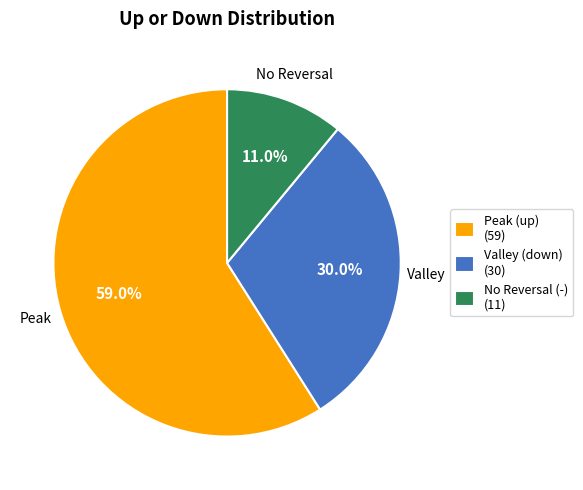

Between Peak (up) (59) and No Reversal (-) (11), which is larger?

Peak (up) (59)